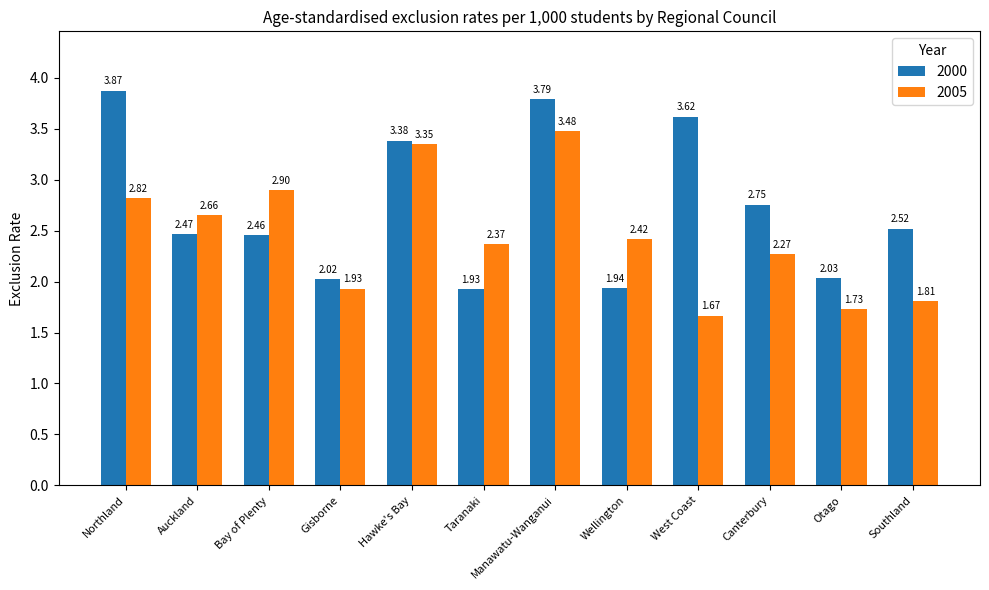

Where does the 2000 series first go above 2?

Northland